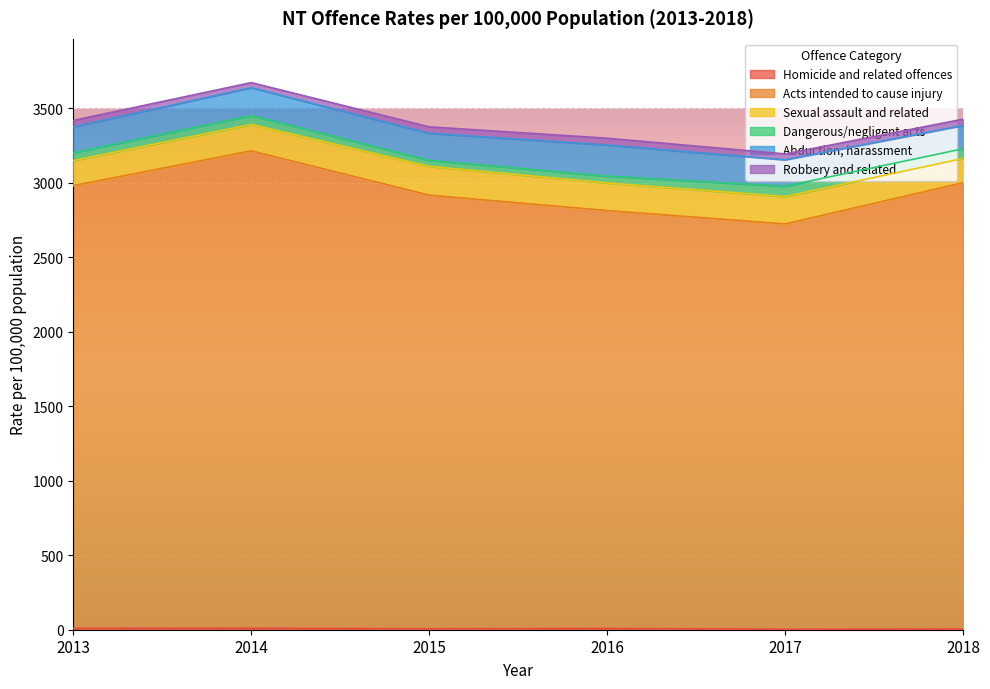

What are all the series names shown in the legend?

Homicide and related offences, Acts intended to cause injury, Sexual assault and related, Dangerous/negligent acts, Abduction, harassment, Robbery and related